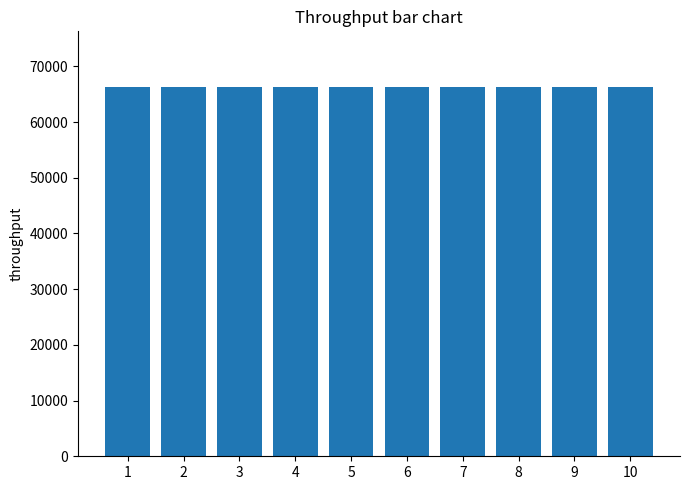

What is the greatest value displayed?

66346